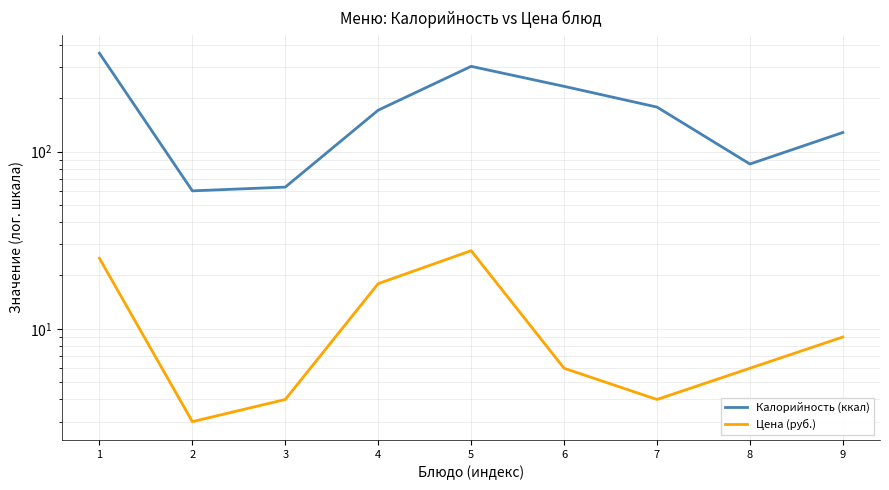

At which label does Калорийность (ккал) reach its peak?

1